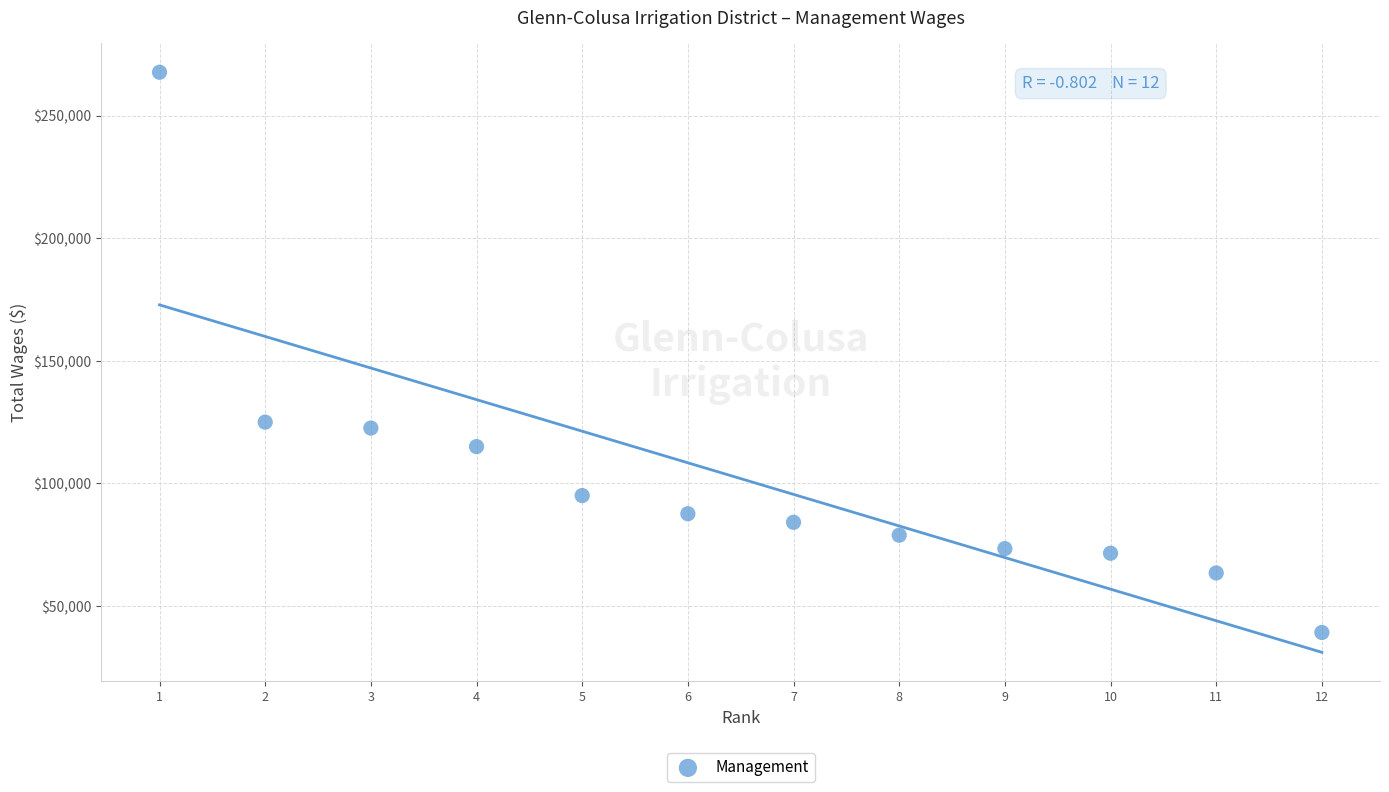

What is the range of Y values (max minus min)?

228588